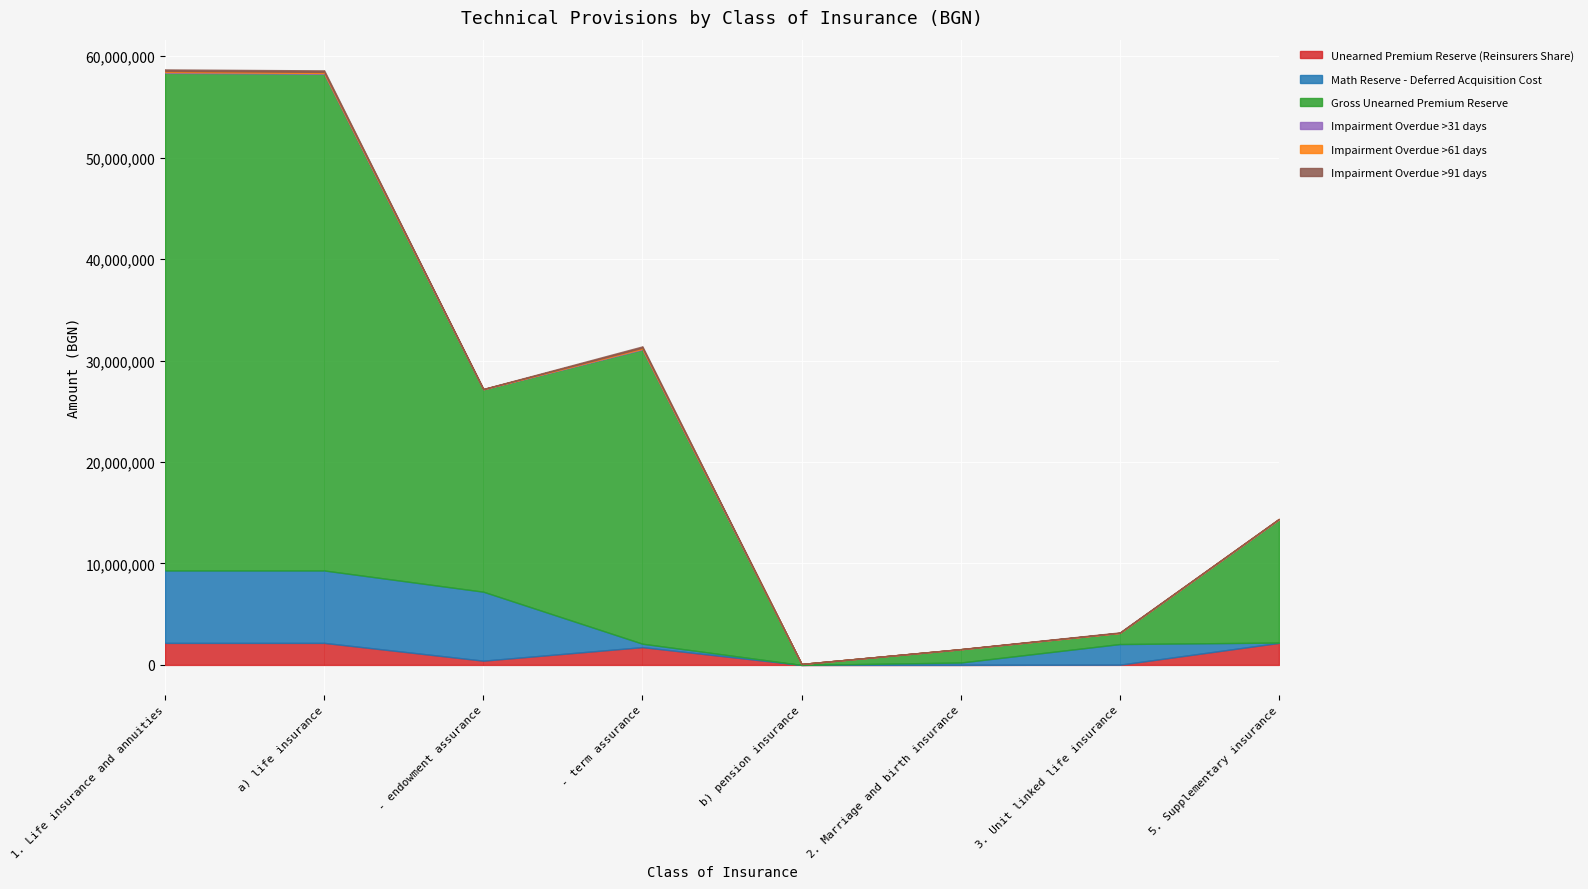

Rank the series by their maximum value, from highest to lowest.

Gross Unearned Premium Reserve, Math Reserve - Deferred Acquisition Cost, Unearned Premium Reserve (Reinsurers Share), Impairment Overdue >91 days, Impairment Overdue >61 days, Impairment Overdue >31 days